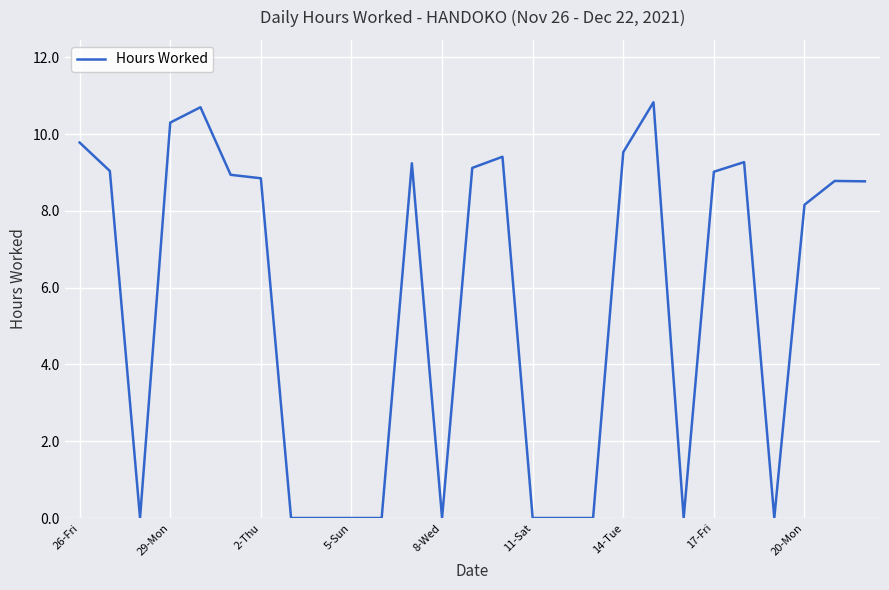

What is the maximum value shown in the chart?

10.8